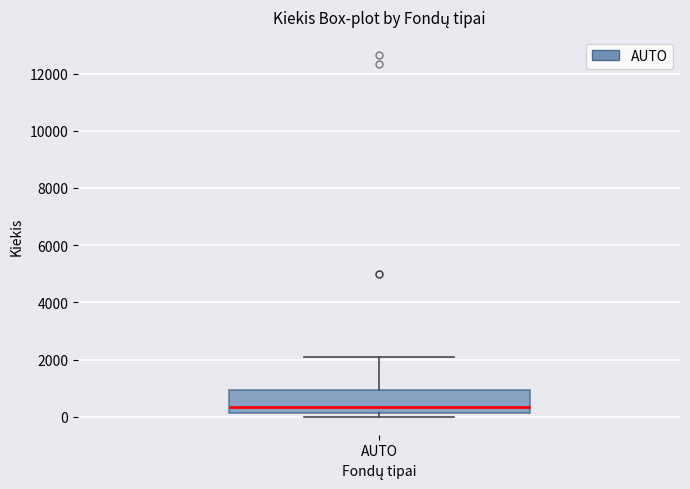

Read this box plot against the y-axis: the position of the median line, the range covered by the box, and the ends of both whiskers. The values are not printed on the chart, so give them approximately, as read against the axis.

median 400, box 200 to 1000, whiskers 0 to 2200